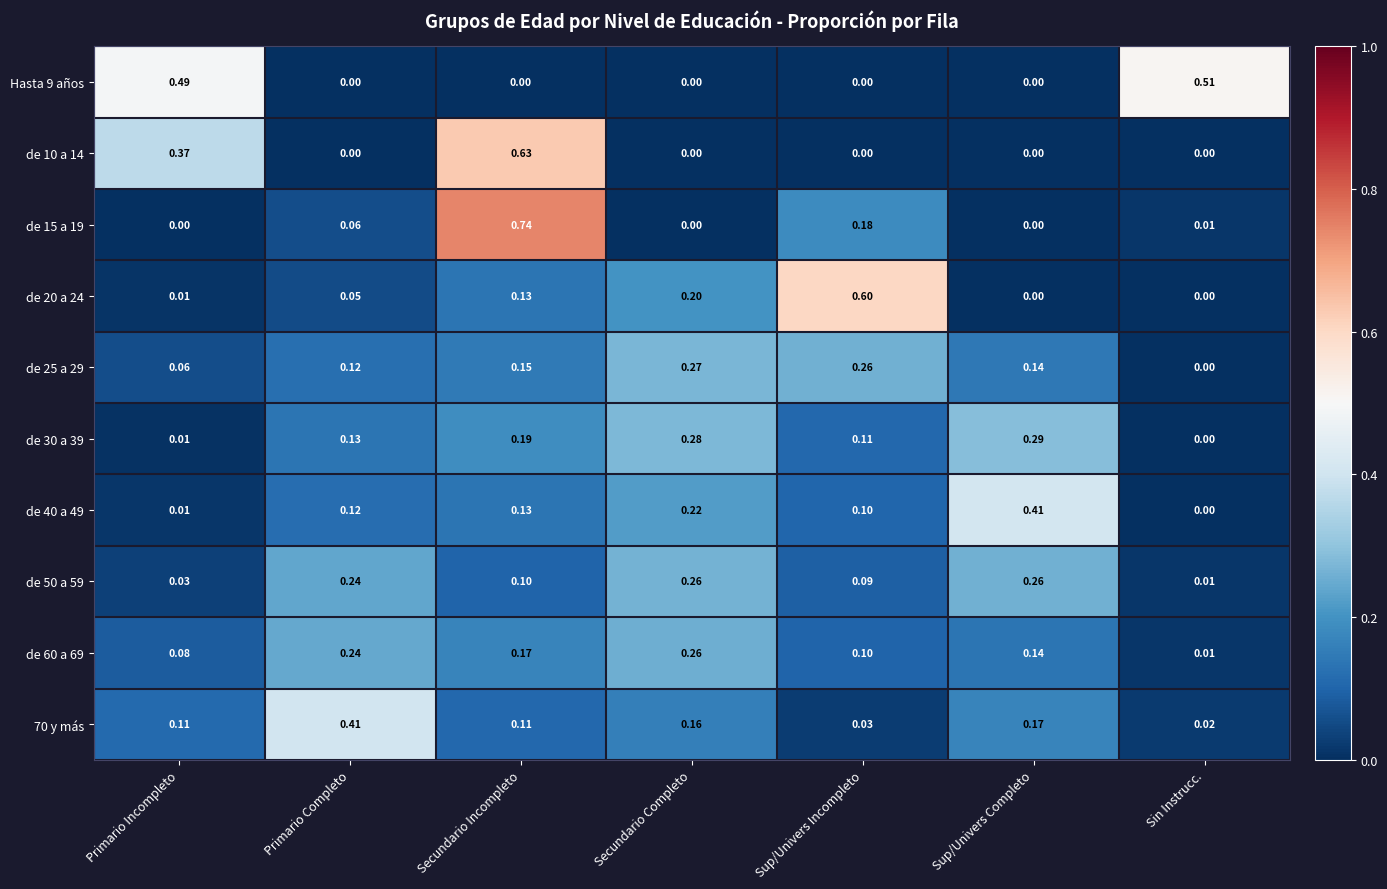

List the labels in order of de 30 a 39 value, largest first.

Sup/Univers Completo, Secundario Completo, Secundario Incompleto, Primario Completo, Sup/Univers Incompleto, Primario Incompleto, Sin Instrucc.